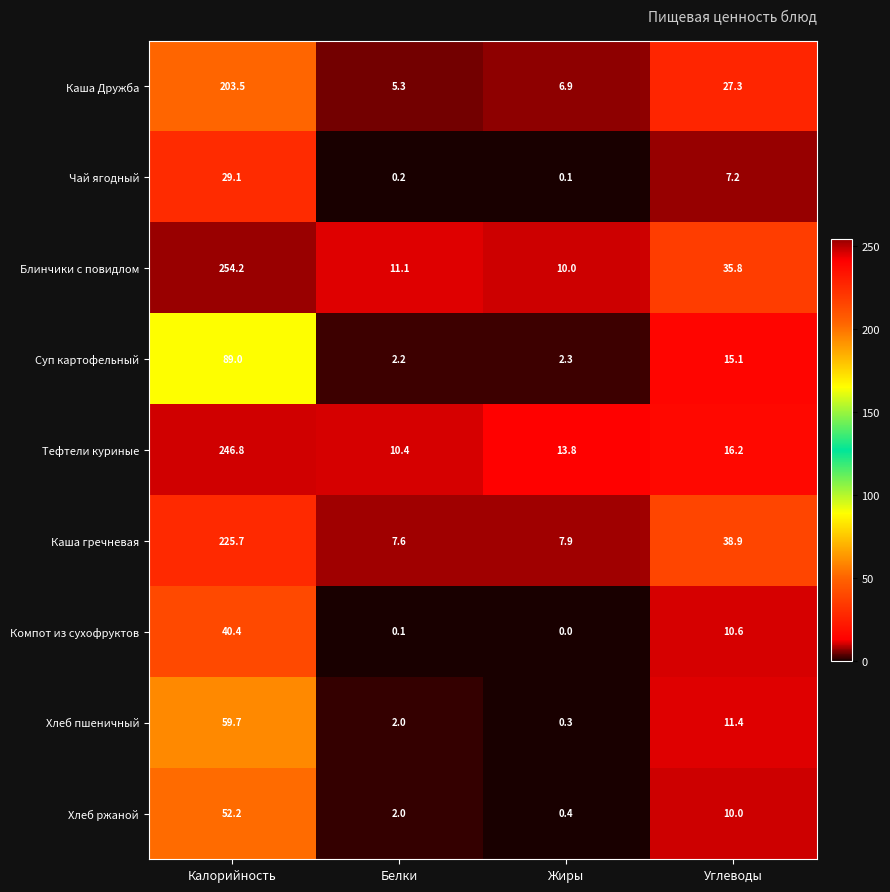

The Каша гречневая series shows 65.8 at Углеводы. True or false?

False